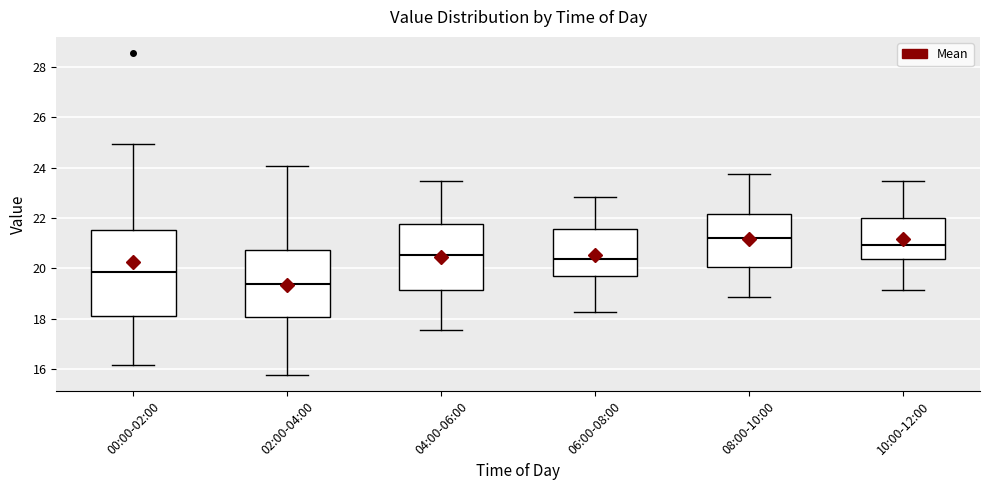

Where does the upper whisker of the box for 02:00-04:00 end on the y-axis? The values are not printed on the chart, so give them approximately, as read against the axis.

24.0